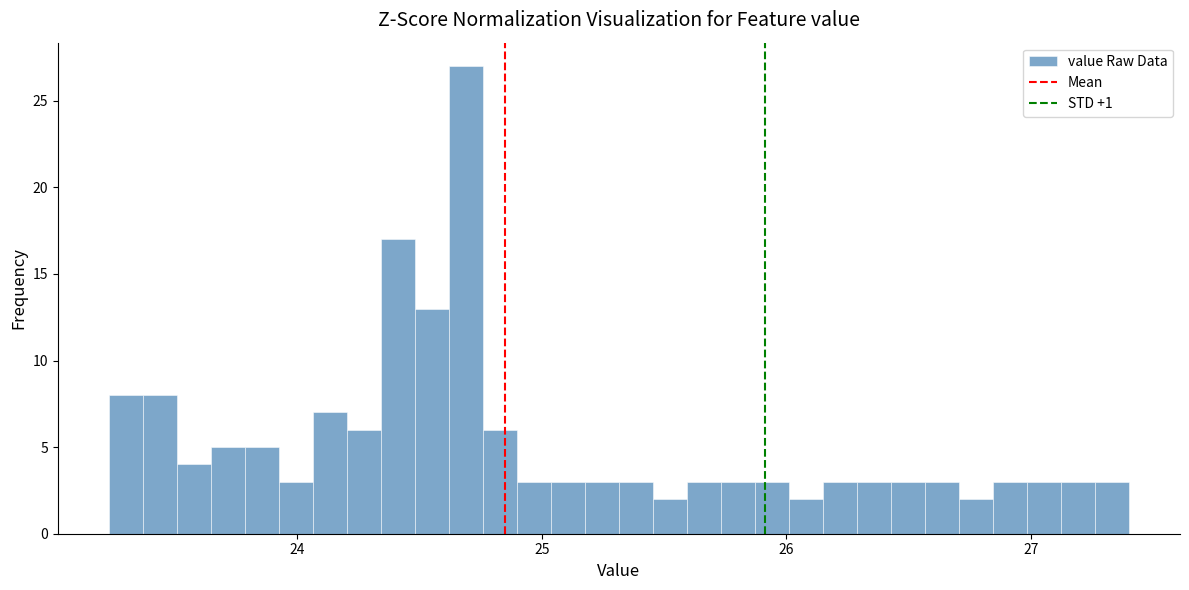

Around what value on the x-axis is the tallest bar? Give the approximate position of its centre, as read against the axis.

24.7